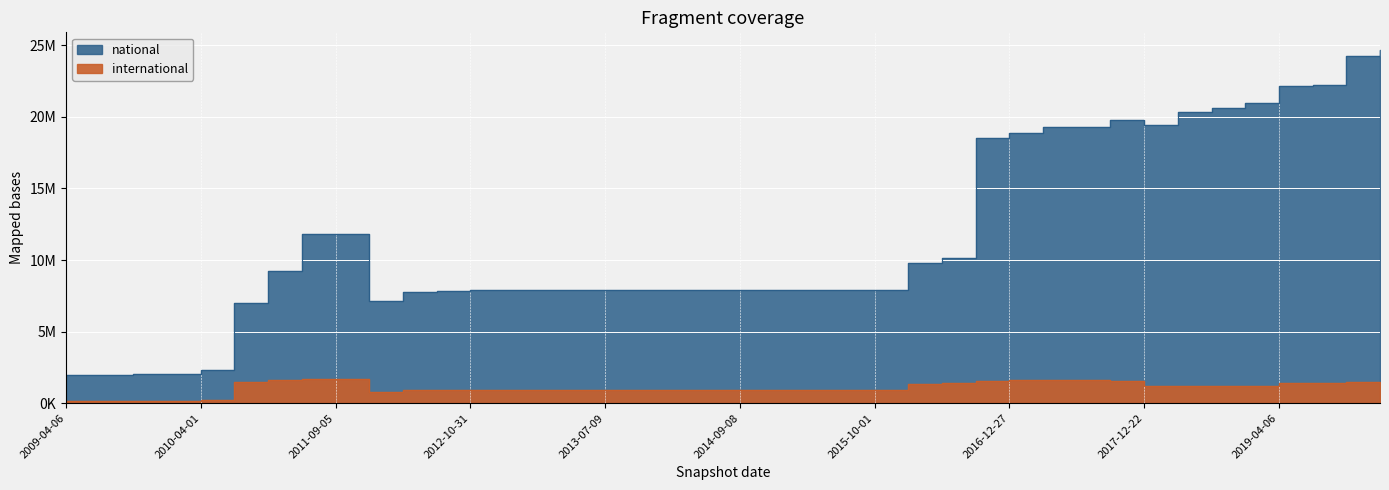

Count the number of data series in this chart.

2